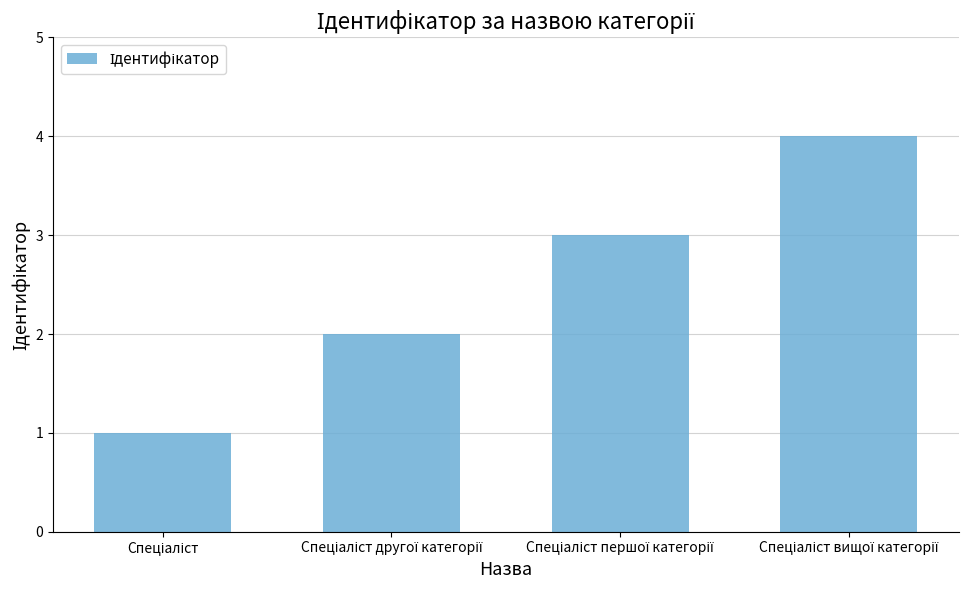

What is the difference between the maximum and minimum values?

3